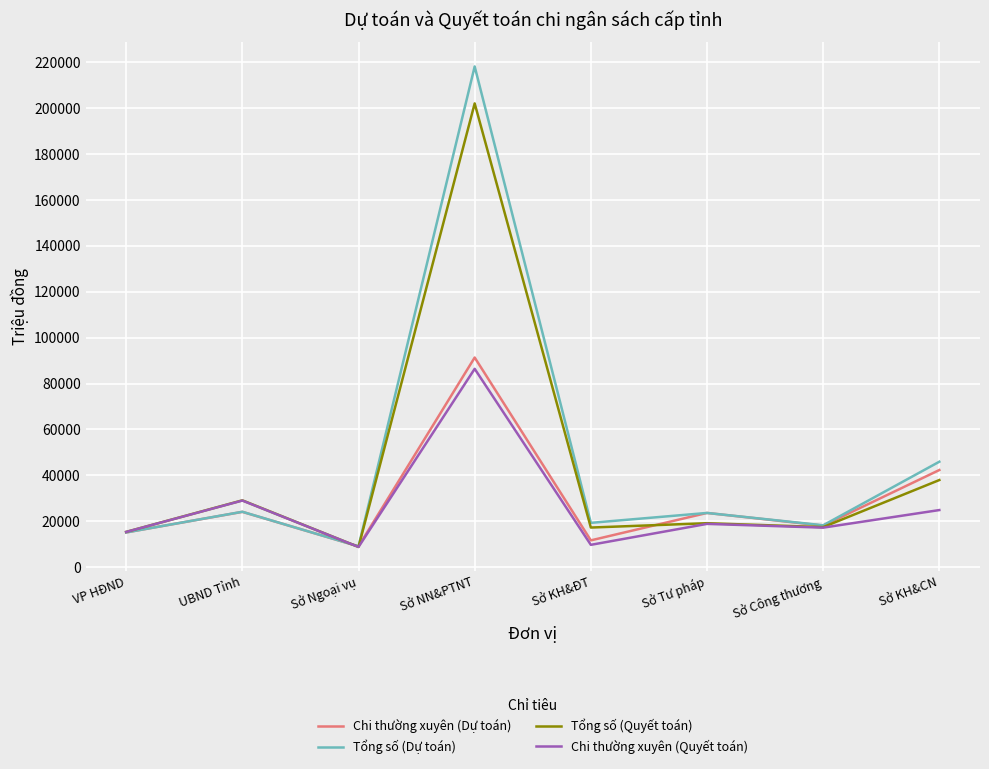

Which series has the widest spread of values?

Tổng số (Dự toán)